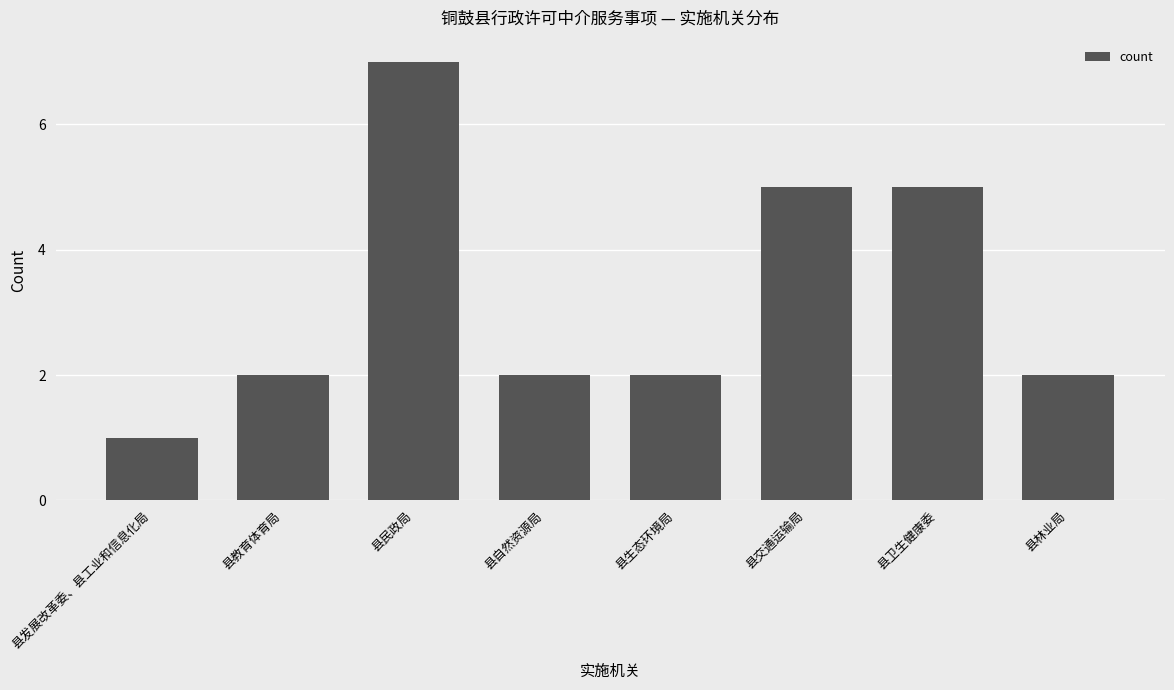

Is it true that the value at 县卫生健康委 is 8?

False